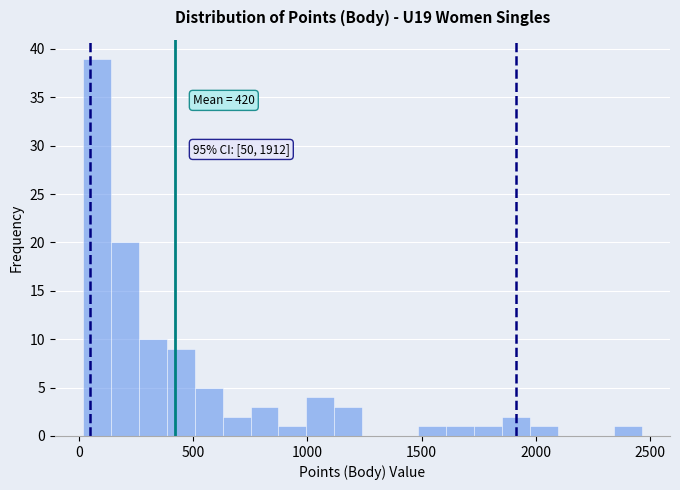

Read against the x-axis, roughly where is the centre of the tallest bar?

100